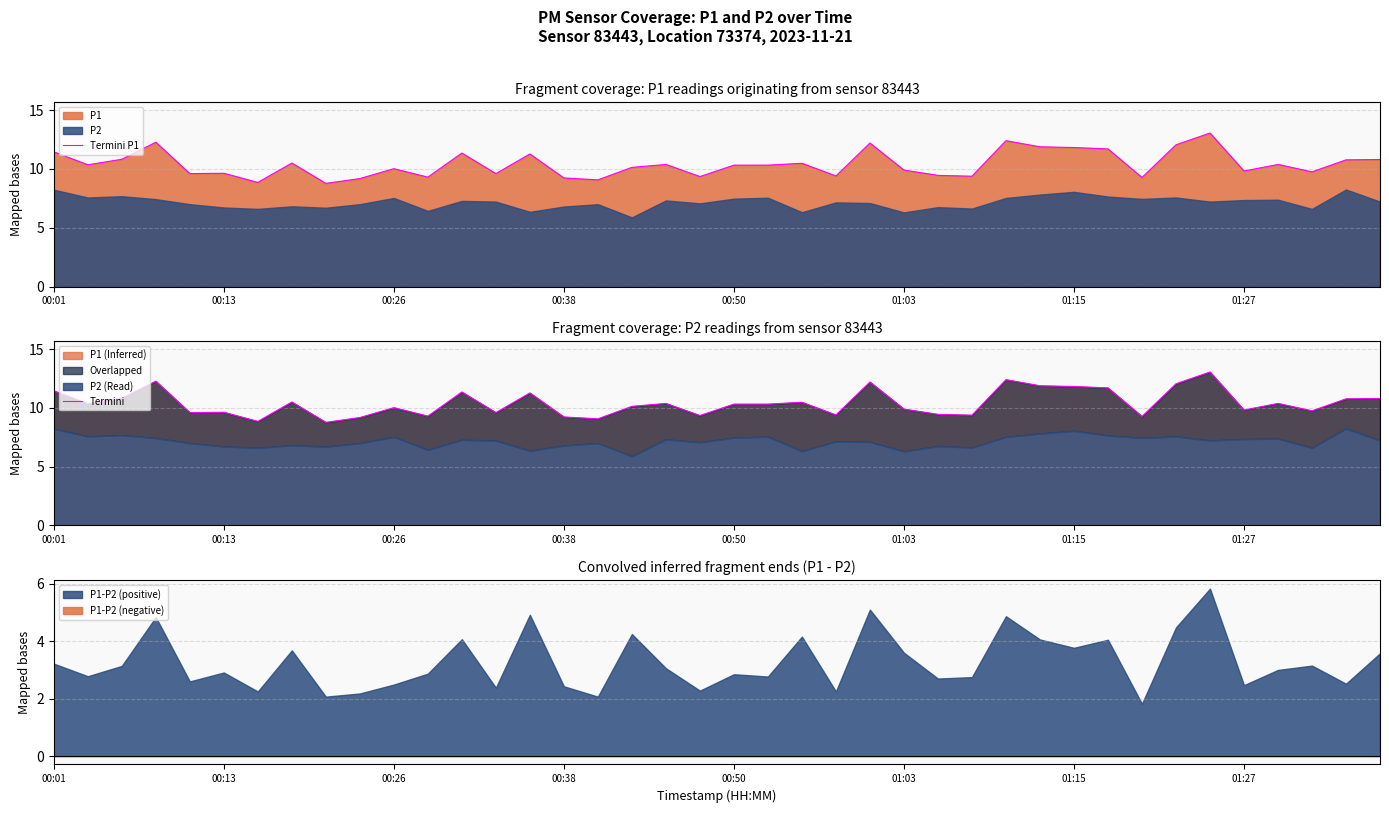

True or false: P1 (Inferred) has a value of 6.0 at 01:15.

False